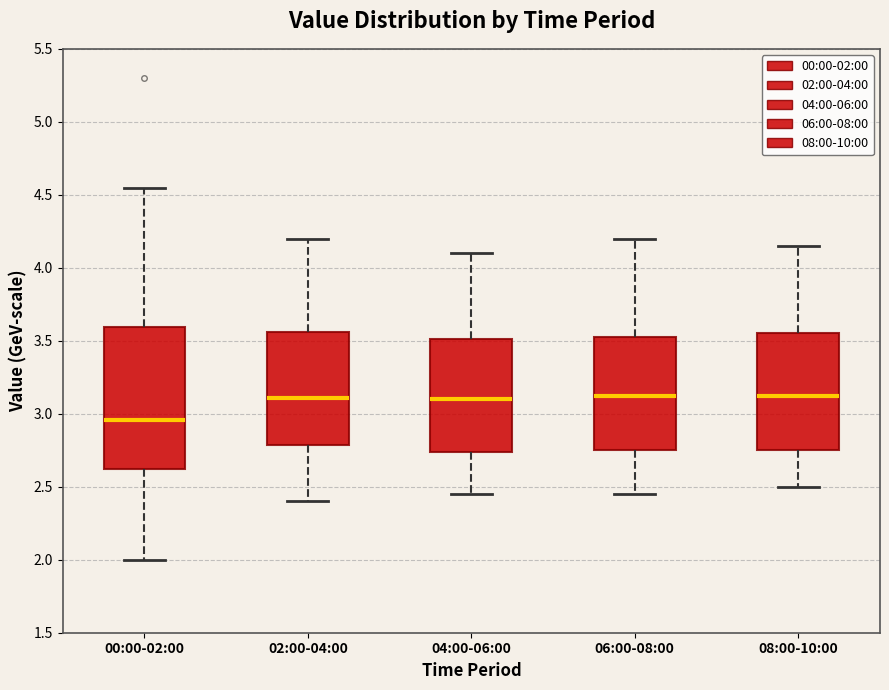

Reading left to right, read every box against the y-axis: the position of its median line, the range the box covers, and the ends of its whiskers. The values are not printed on the chart, so give them approximately, as read against the axis.

00:00-02:00: median 2.95, box 2.60 to 3.60, whiskers 2.00 to 4.55
02:00-04:00: median 3.10, box 2.80 to 3.55, whiskers 2.40 to 4.20
04:00-06:00: median 3.10, box 2.75 to 3.50, whiskers 2.45 to 4.10
06:00-08:00: median 3.15, box 2.75 to 3.55, whiskers 2.45 to 4.20
08:00-10:00: median 3.15, box 2.75 to 3.55, whiskers 2.50 to 4.15